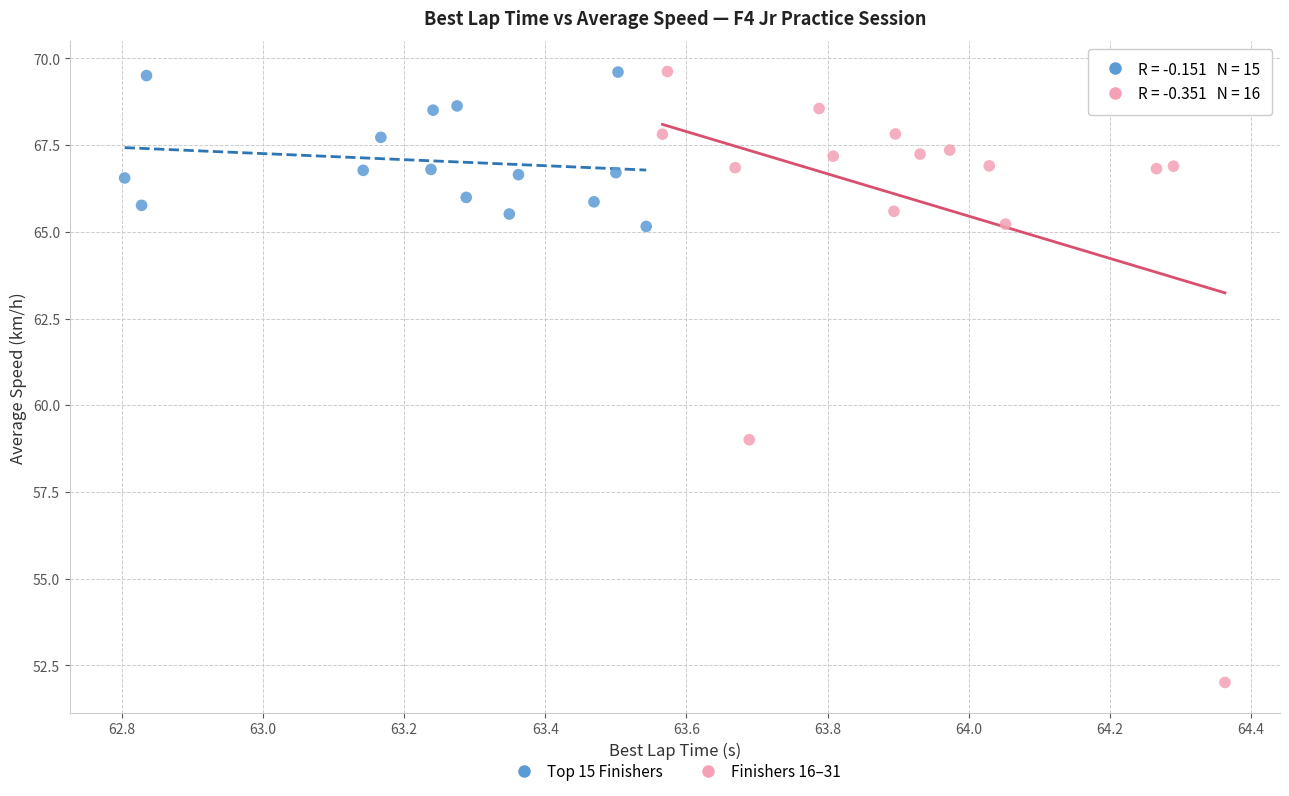

Which series contains the lowest Y value?

Finishers 16–31